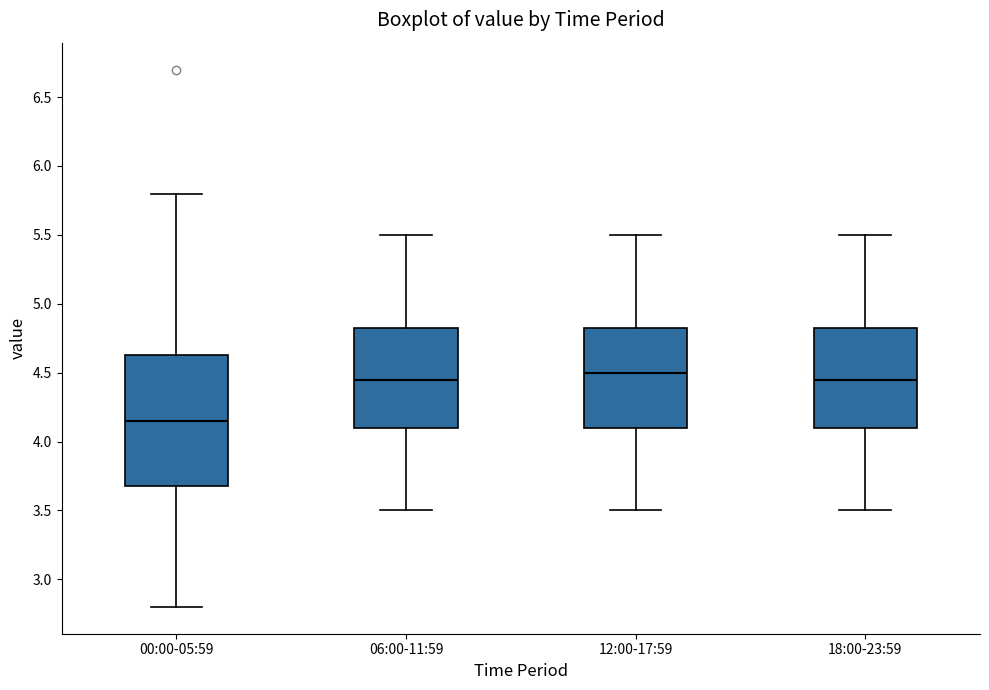

Comparing the boxes themselves (not the whiskers), which one is the tallest?

00:00-05:59